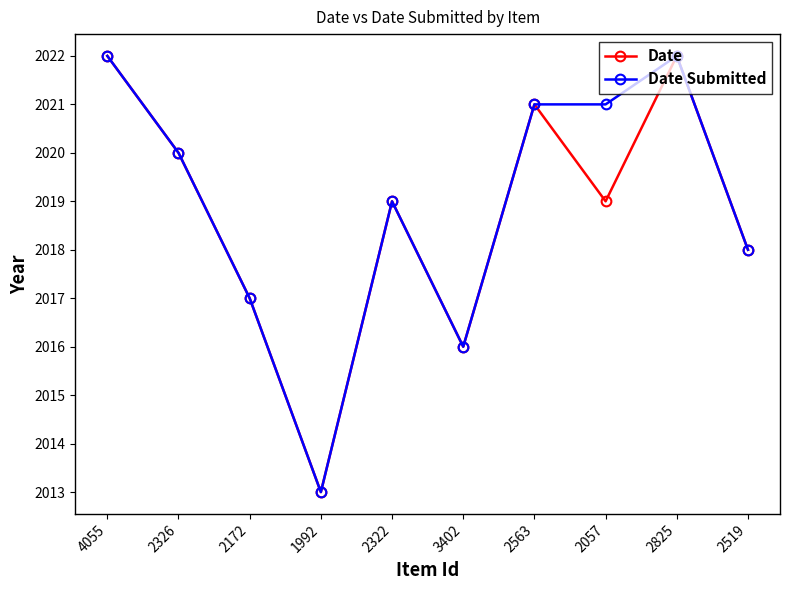

What is the maximum value for Date?

2022